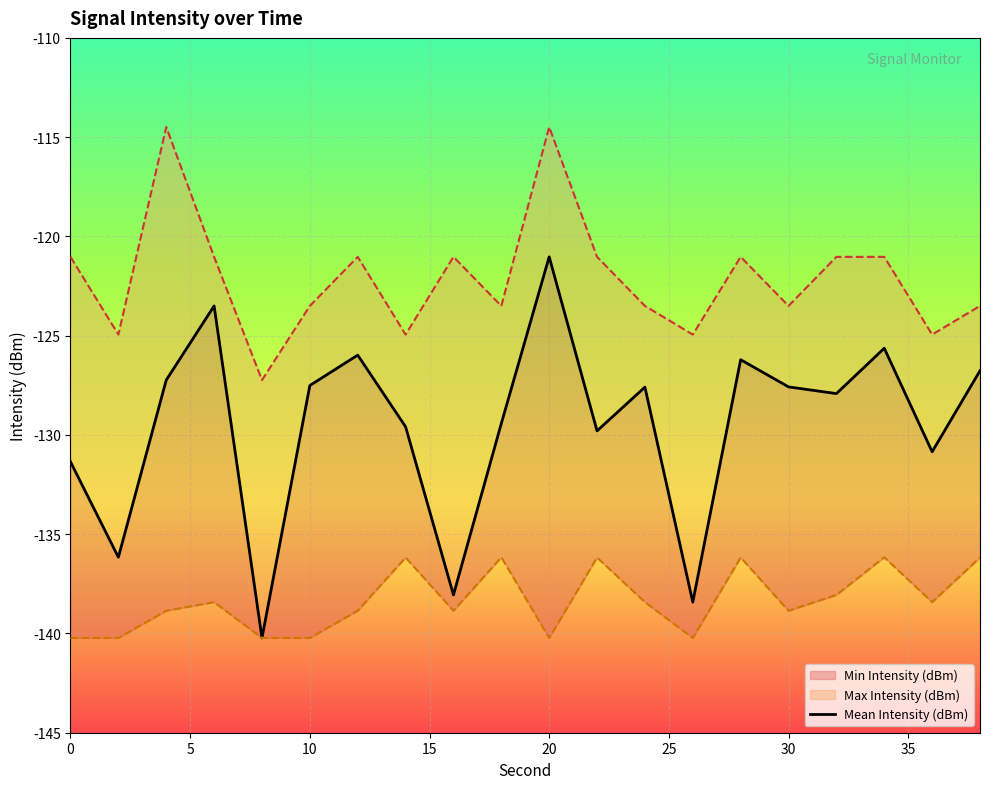

What is the sum of all values?

-2590.8